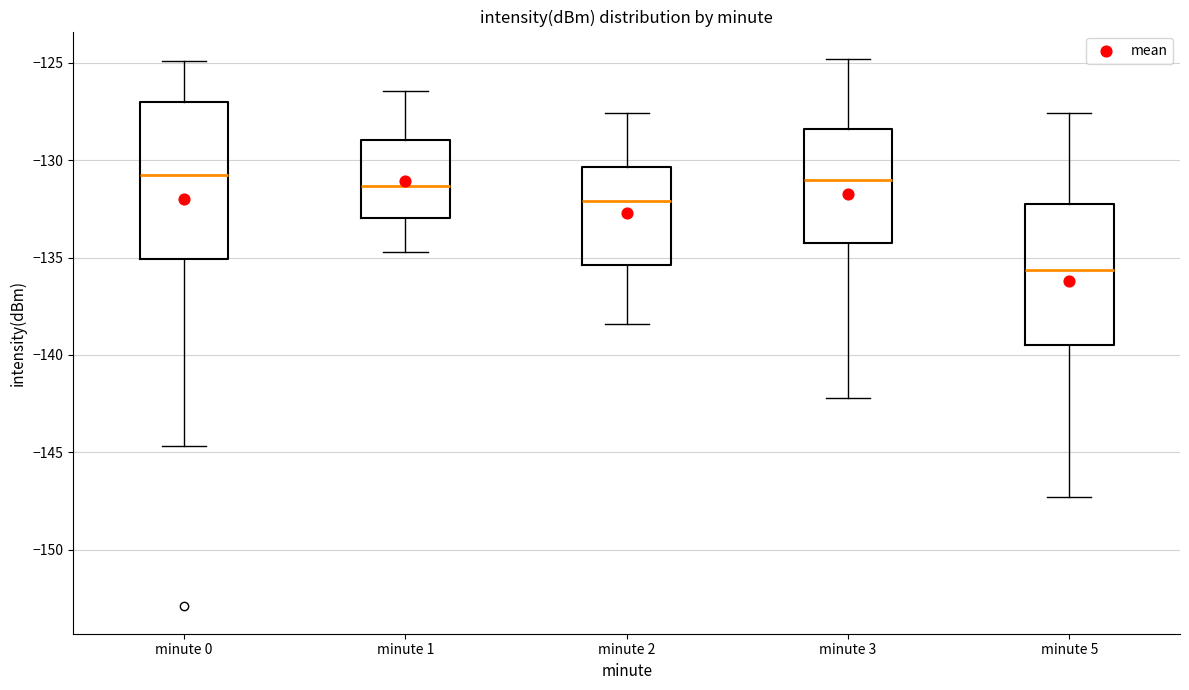

Where does the lower whisker of the box for minute 2 end on the y-axis? The values are not printed on the chart, so give them approximately, as read against the axis.

-138.5